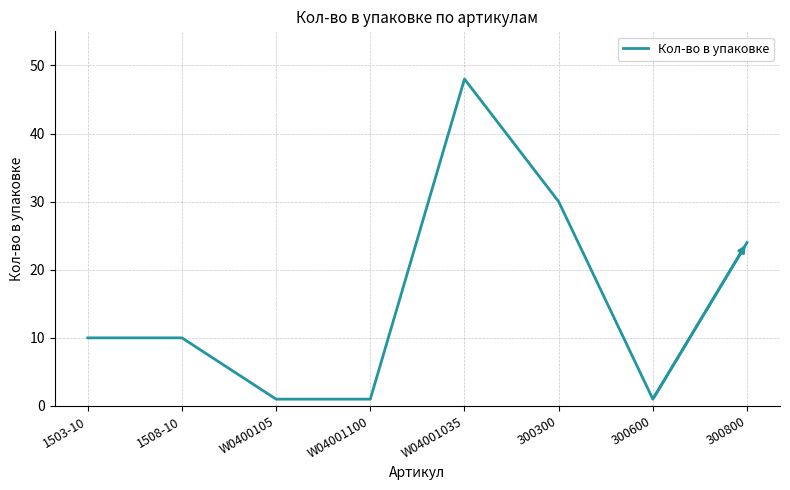

What is the greatest value displayed?

48